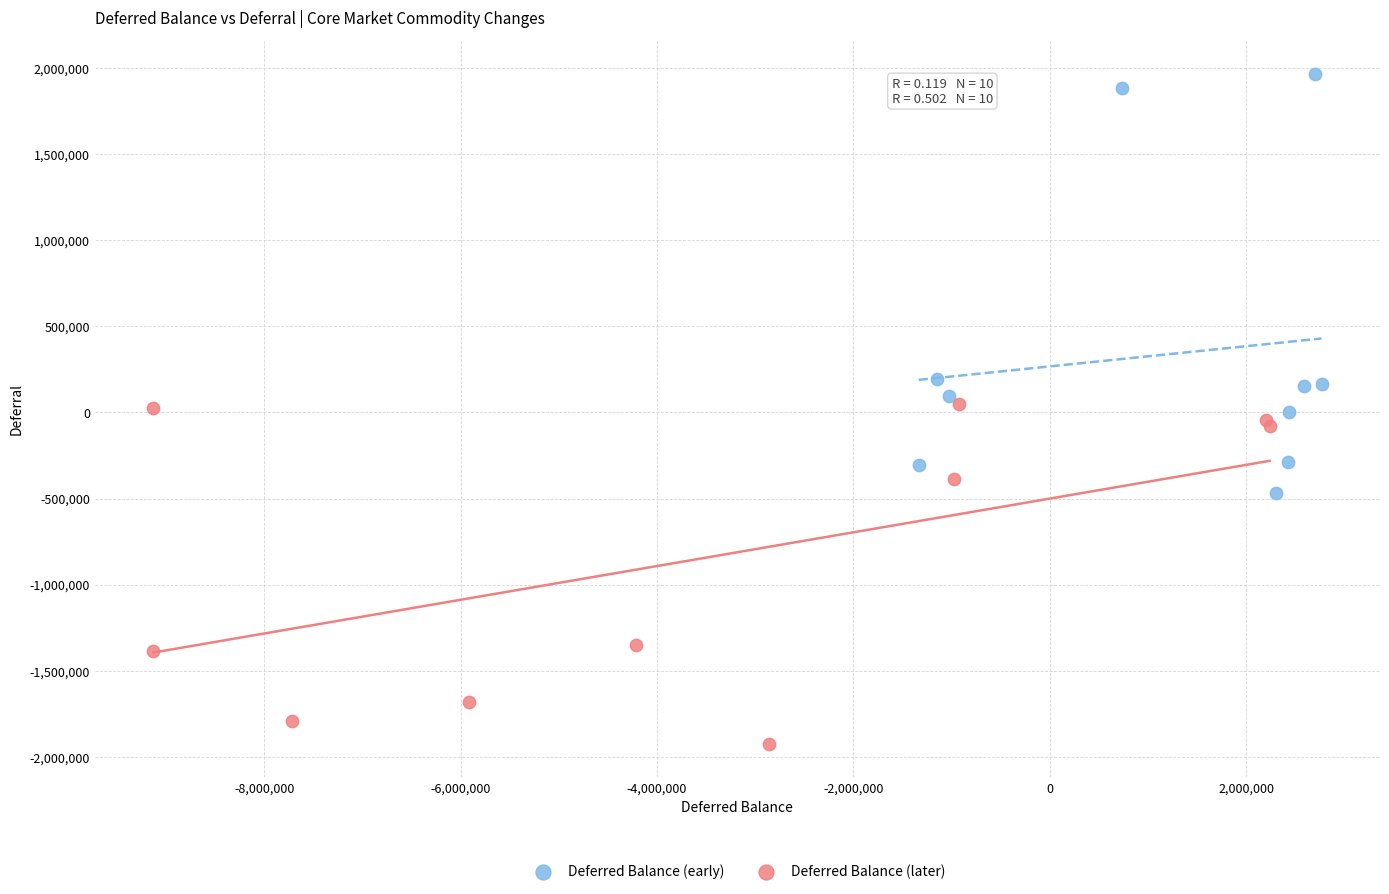

Which series contains the highest Y value?

Deferred Balance (early)